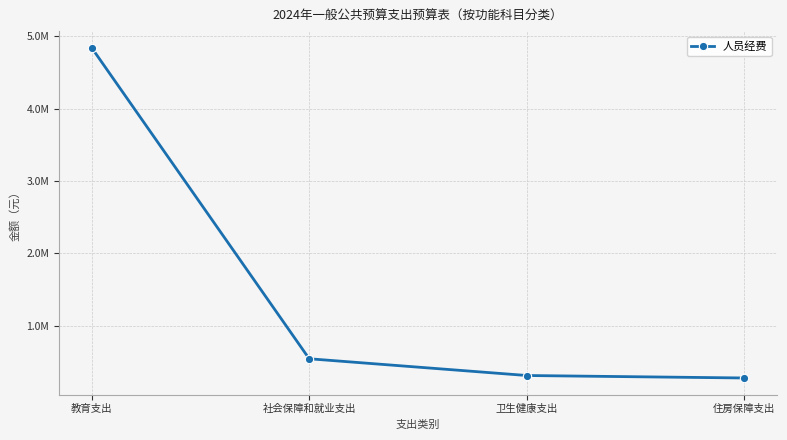

Reading left to right, extract all data points from this chart.

4843680	540000	308377	274113